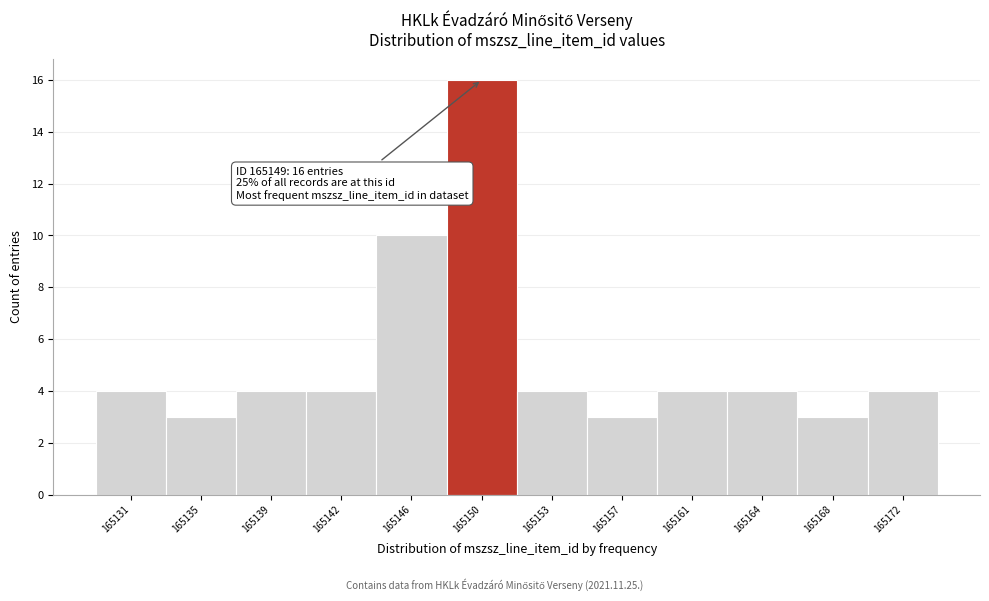

Which range on the x-axis has the tallest bar?

165148.0 to 165151.5